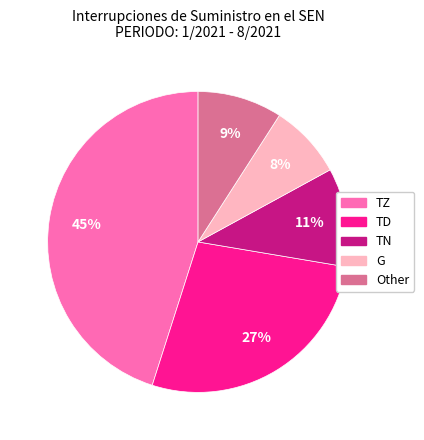

Which slice is the largest?

TZ